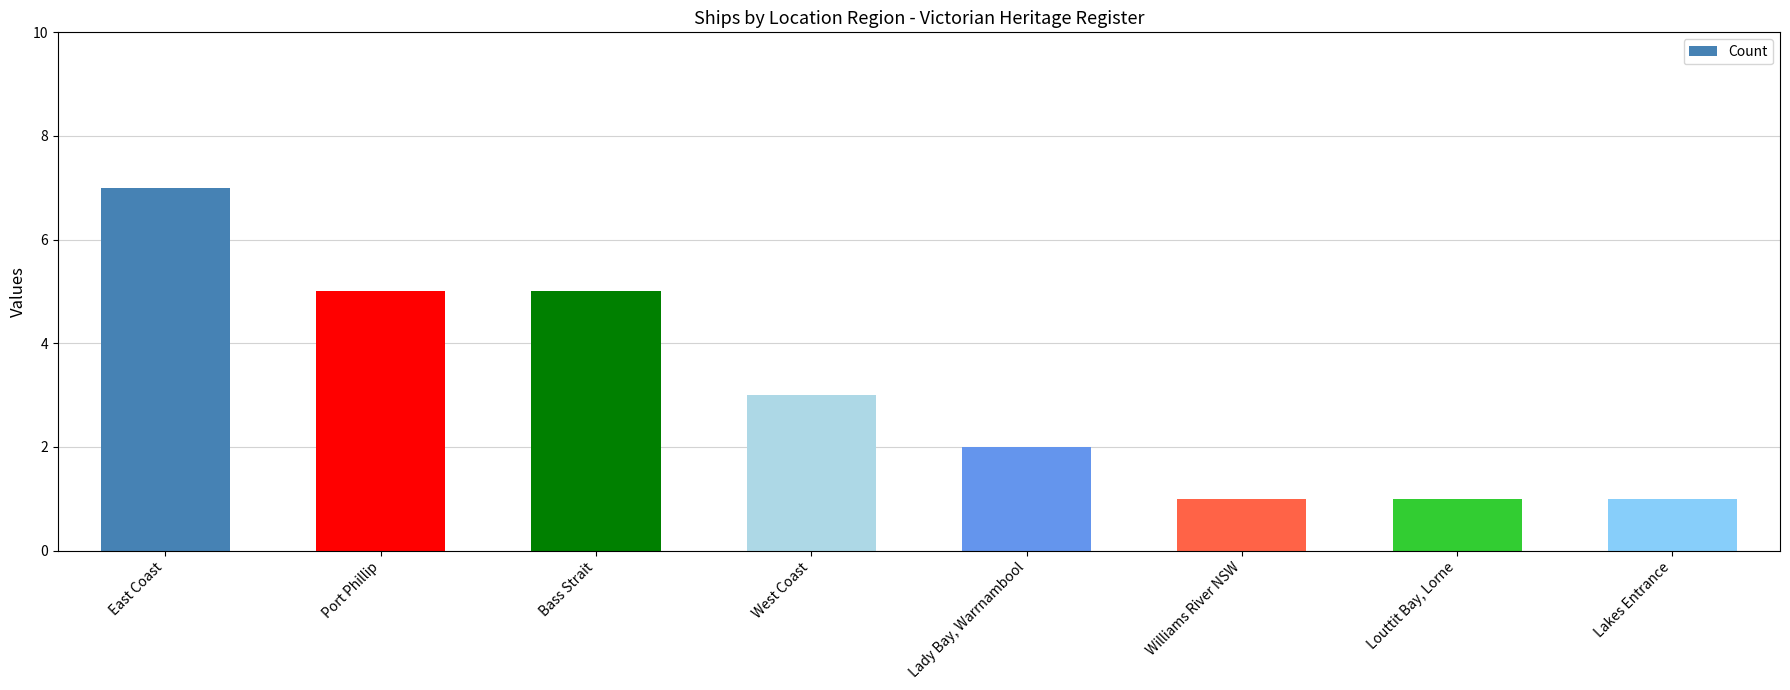

What is the ratio of the value at Lady Bay, Warrnambool to the value at Port Phillip?

0.4